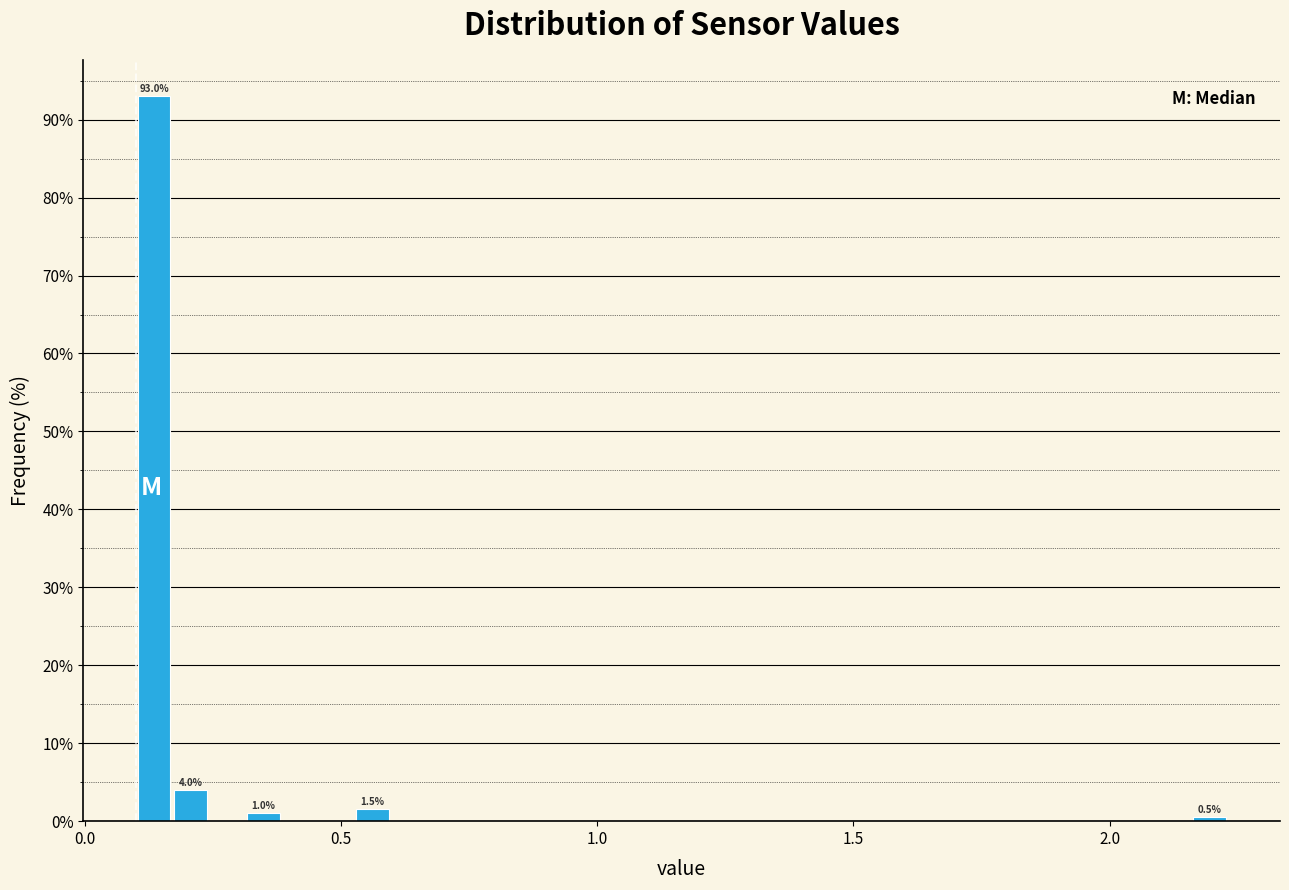

Read against the x-axis, roughly where is the centre of the tallest bar?

0.15